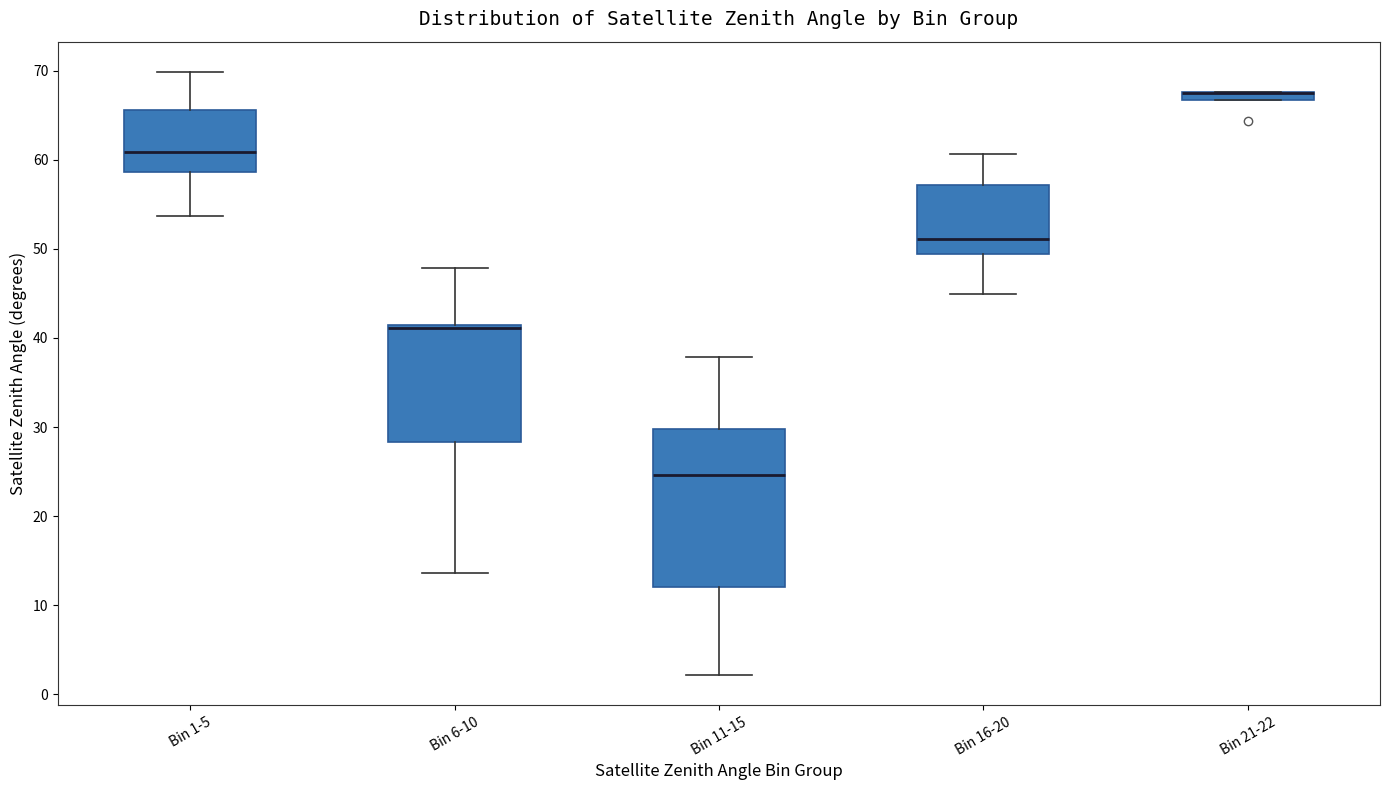

Comparing the boxes themselves (not the whiskers), which one is the tallest?

Bin 11-15